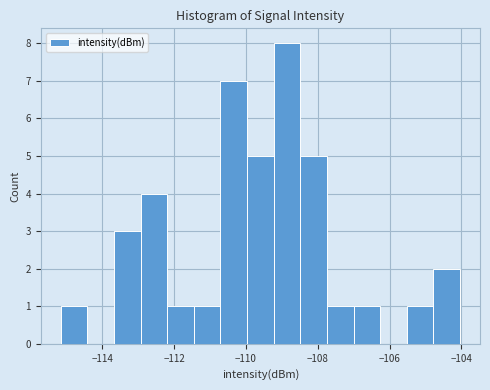

Around what value on the x-axis is the tallest bar? Give the approximate position of its centre, as read against the axis.

-108.8